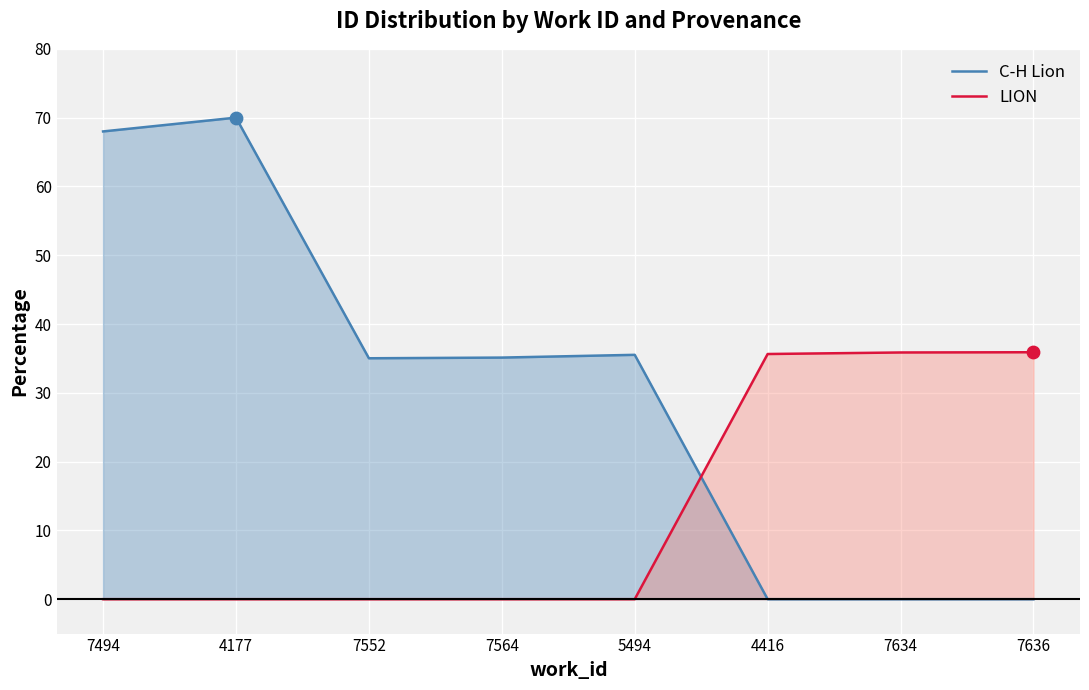

Which series contains the highest Y value?

C-H Lion